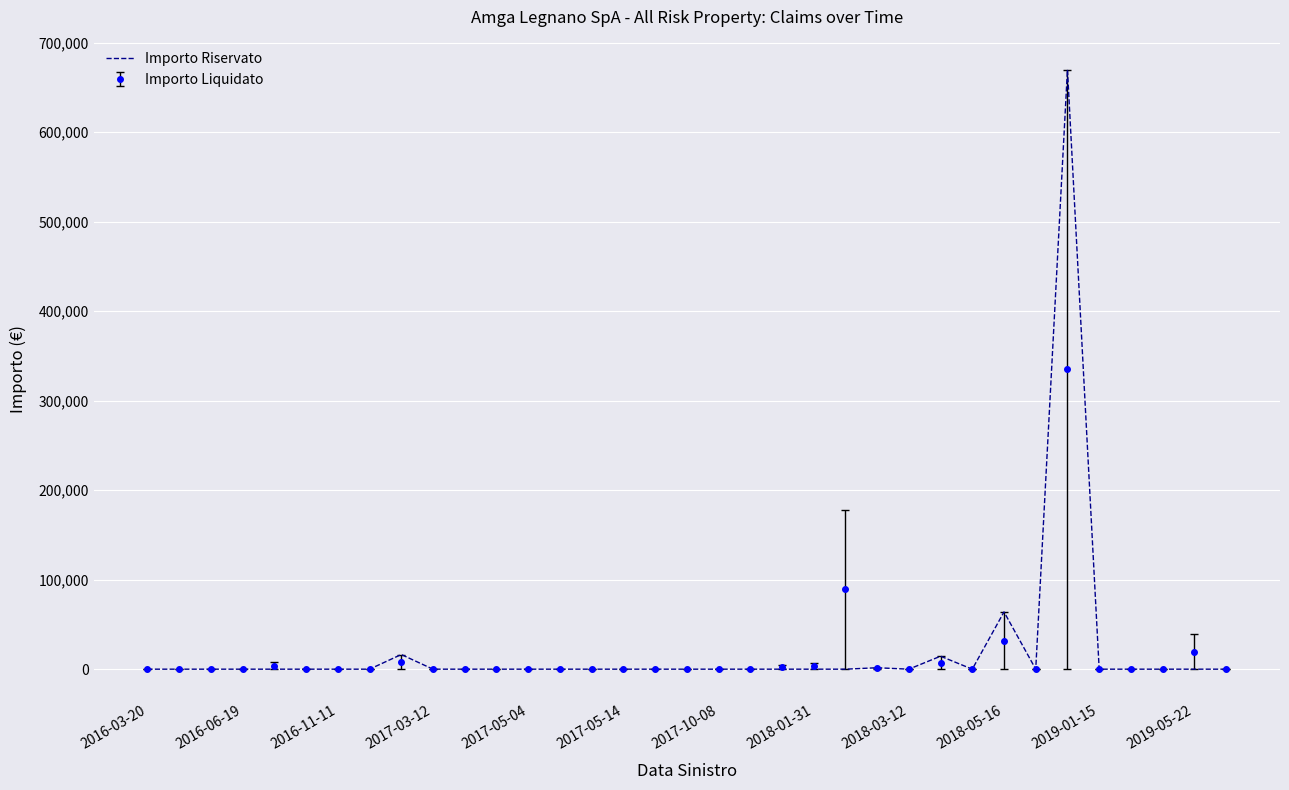

What is the maximum value for Importo Liquidato?

335000.0